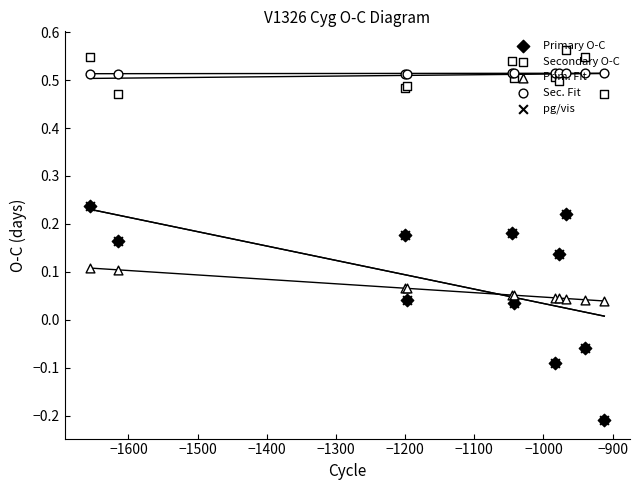

What is the total value across all series at −1600?

1.4